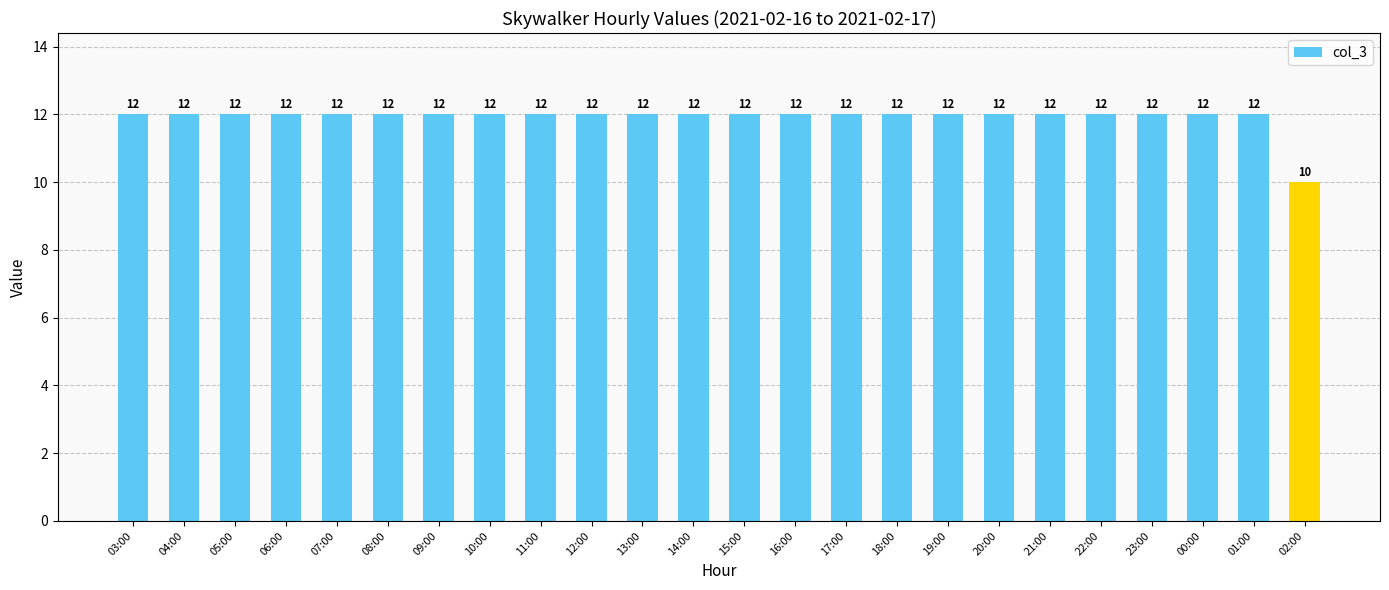

What is the smallest value displayed?

10